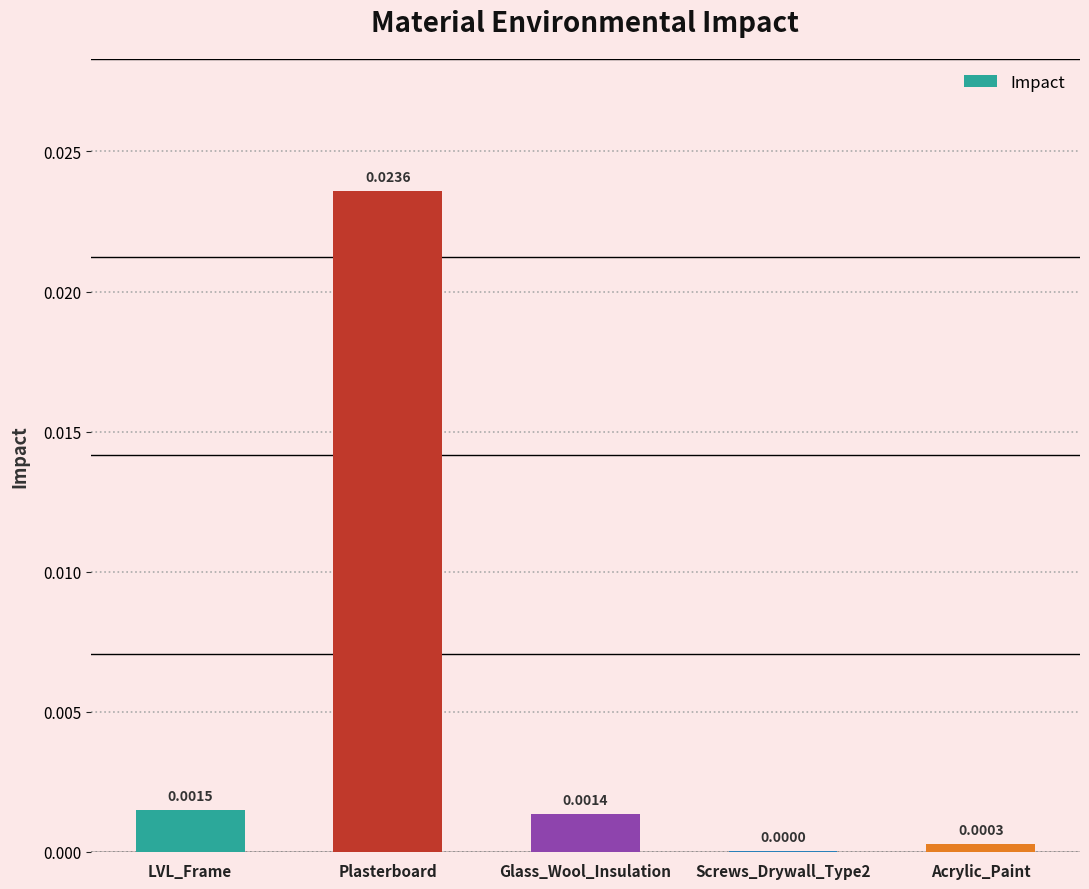

How many data points does each series have?

5